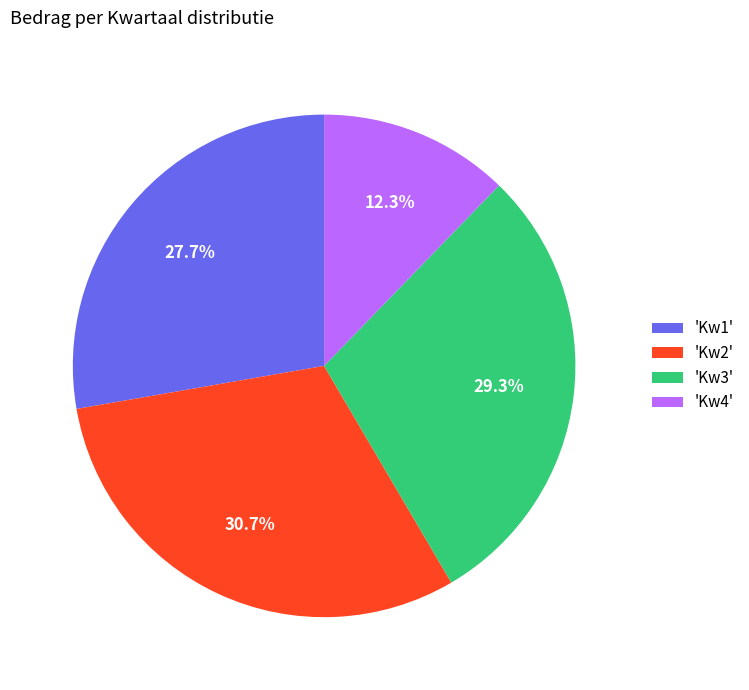

What is the largest slice in the pie chart?

'Kw2'